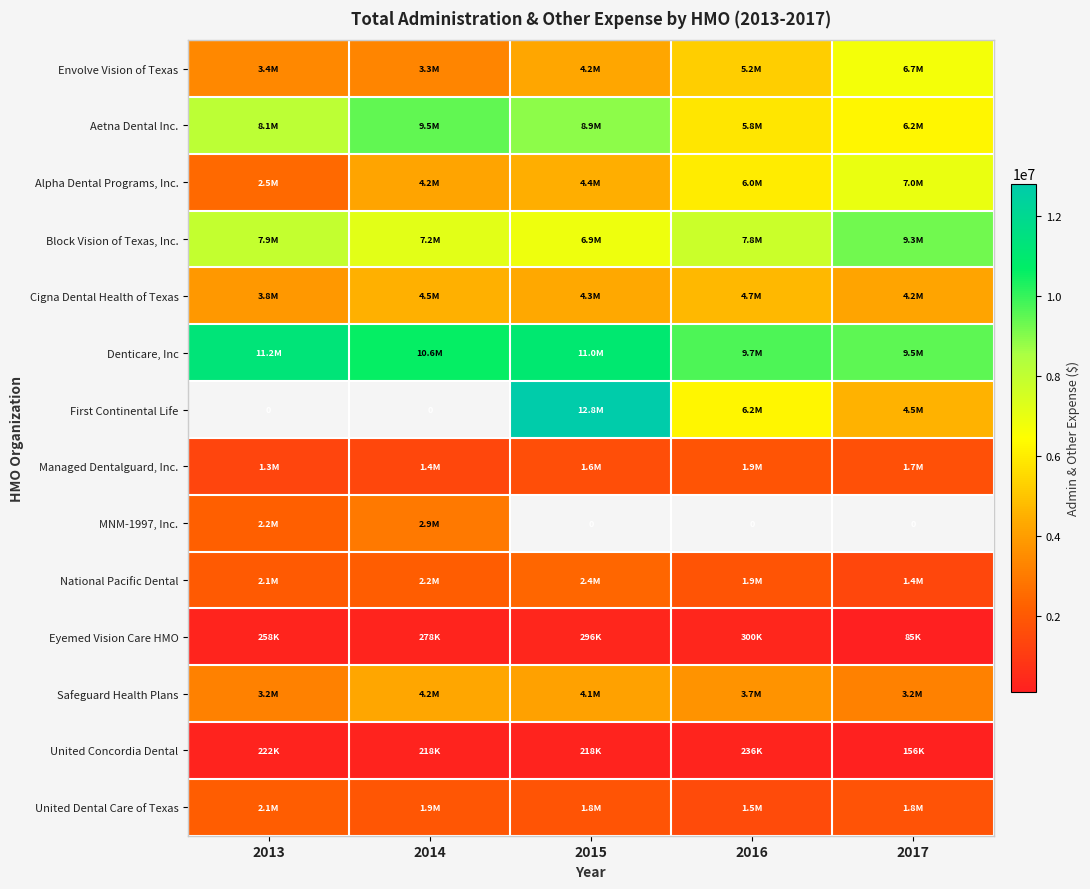

Which category has the highest value across all series?

2015